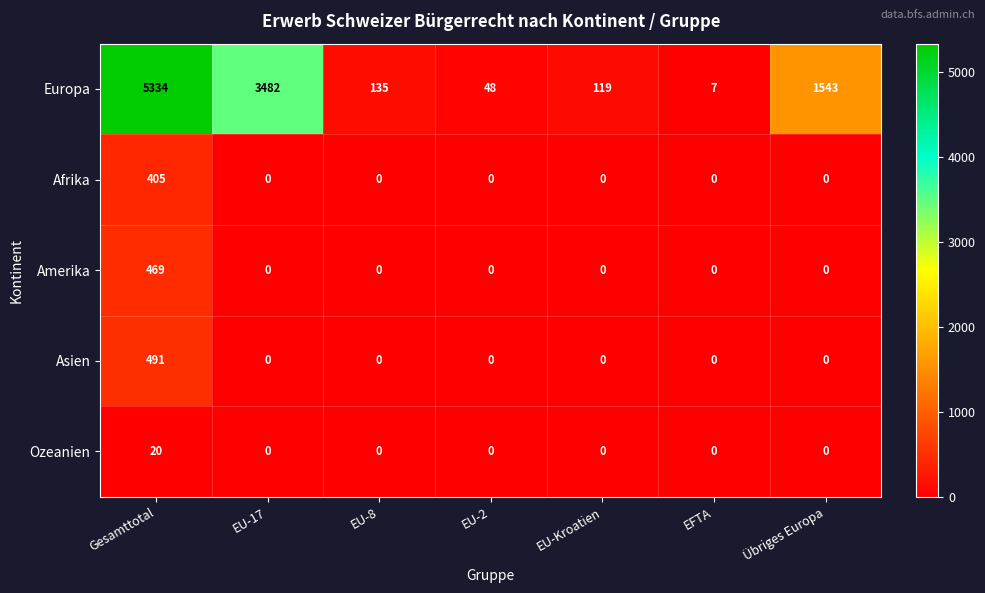

Rank the series by their maximum value, from highest to lowest.

Europa, Asien, Amerika, Afrika, Ozeanien